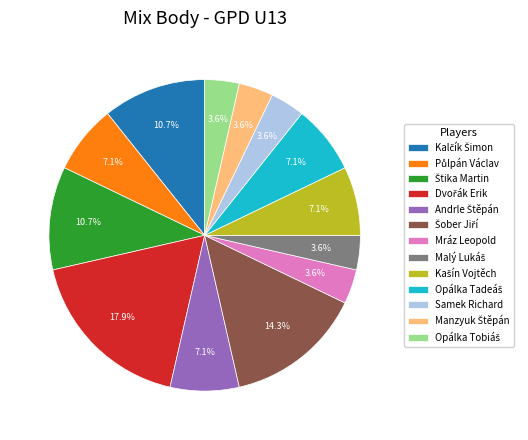

True or false: Samek Richard accounts for 4% of the total.

True